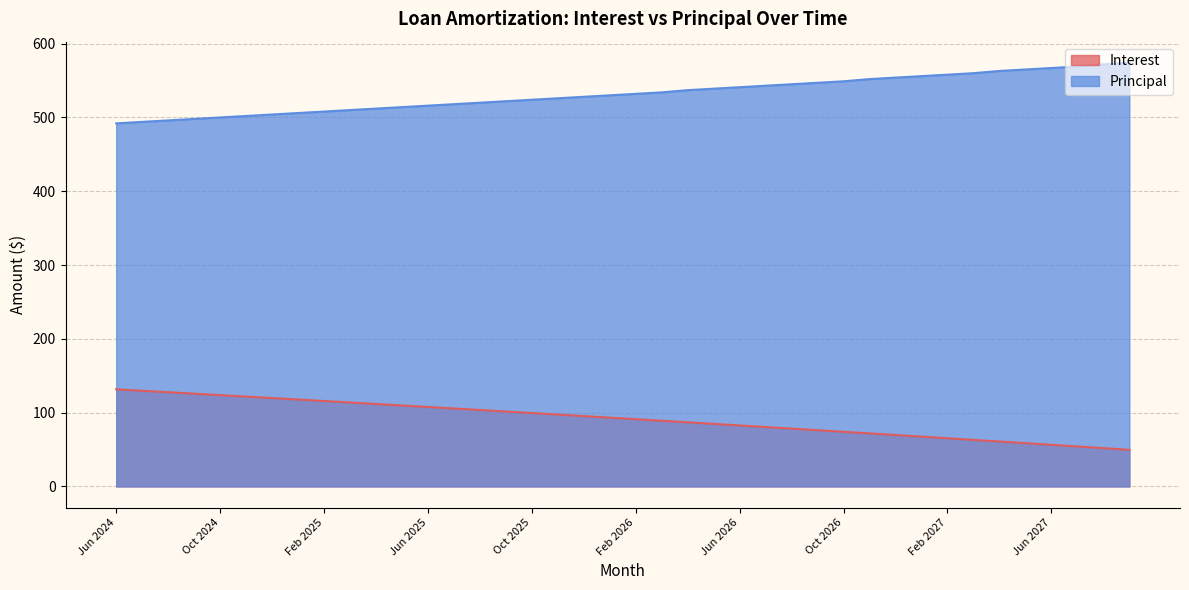

Which category has the lowest value in the Interest series?

Sep 2027